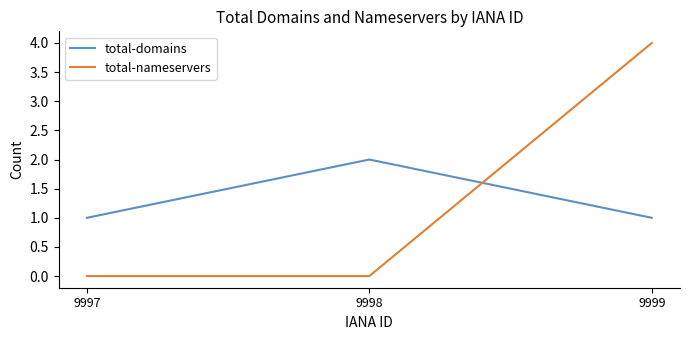

At how many categories does at least one series exceed 0?

3